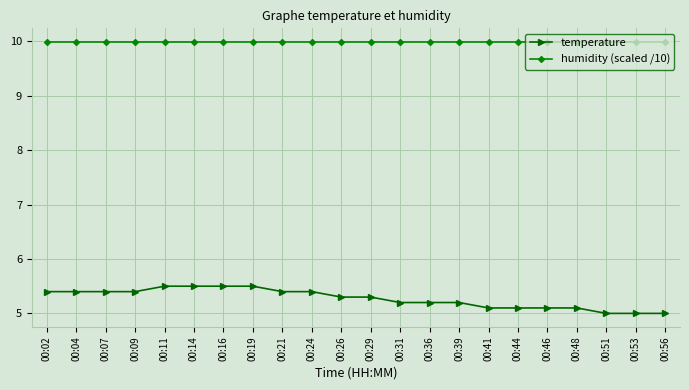

What is the total value across all series at 00:48?

15.1